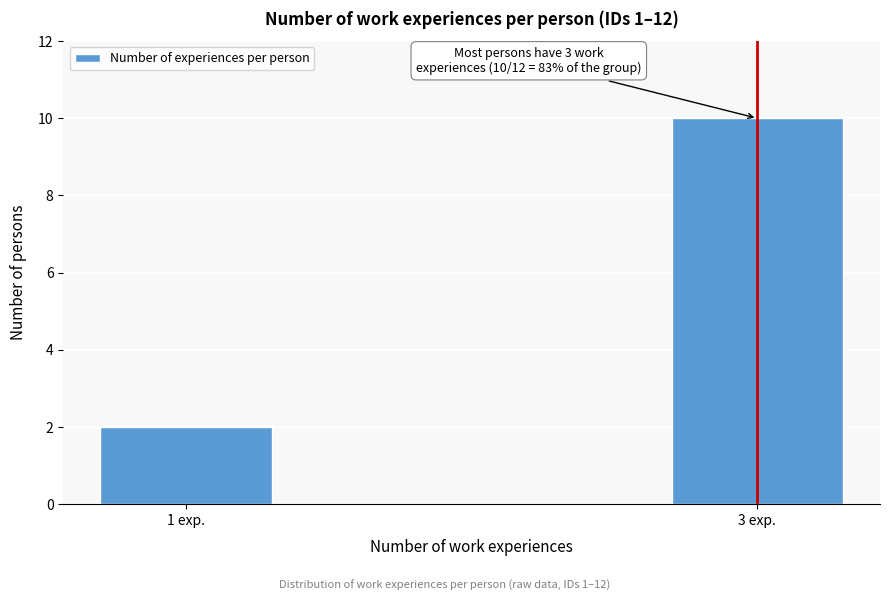

Reading left to right, transcribe all the data shown in this chart.

1 exp.=2	3 exp.=10